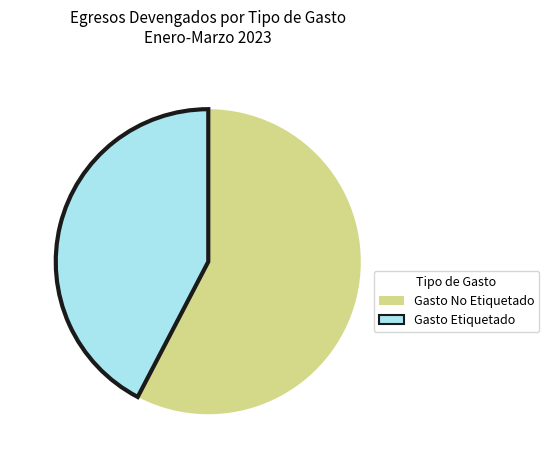

Is the sum of Gasto Etiquetado and Gasto No Etiquetado greater than half?

Yes